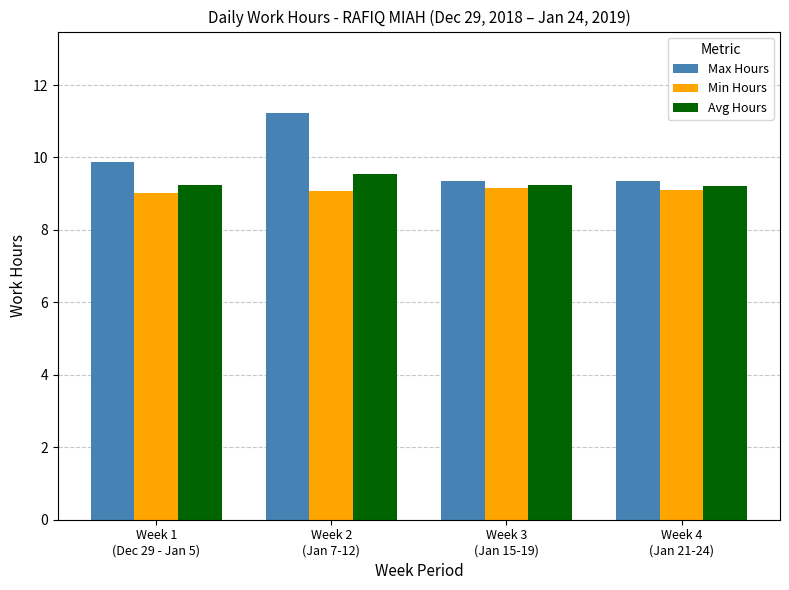

Which series has the largest total across all categories?

Max Hours